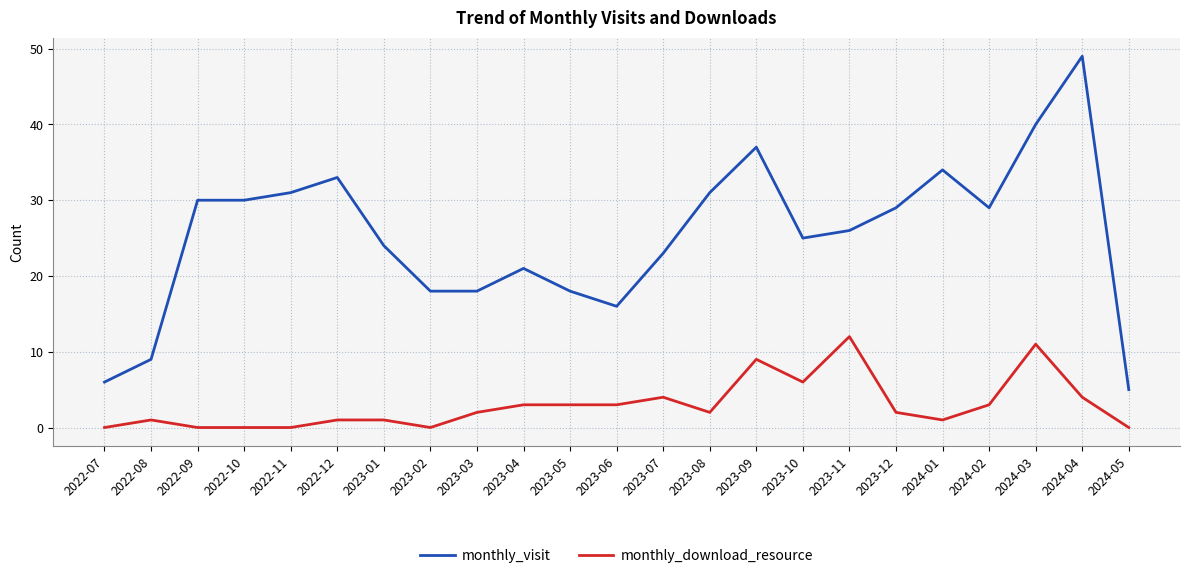

What is the difference between the highest and lowest values at 2023-08?

29